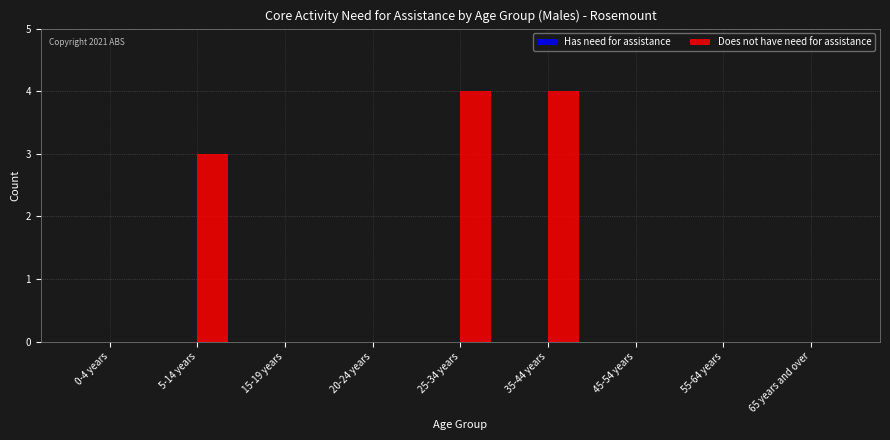

Is it true that the value at 20-24 years is 0?

True